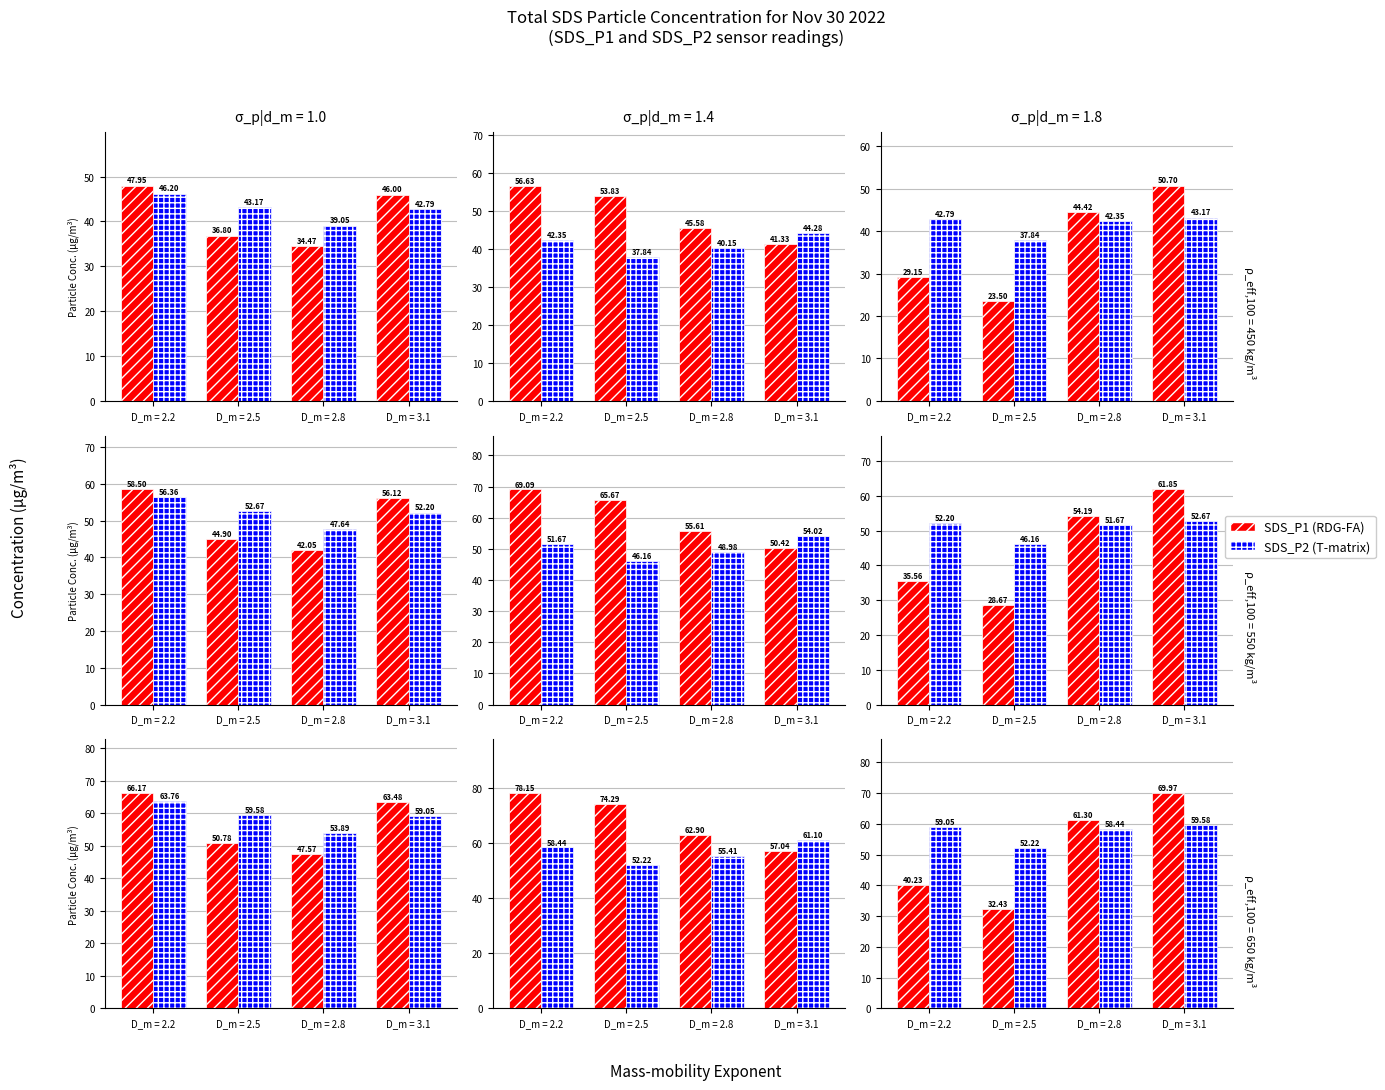

The RDG-FA series shows 70.0 at D_m = 3.1. True or false?

True